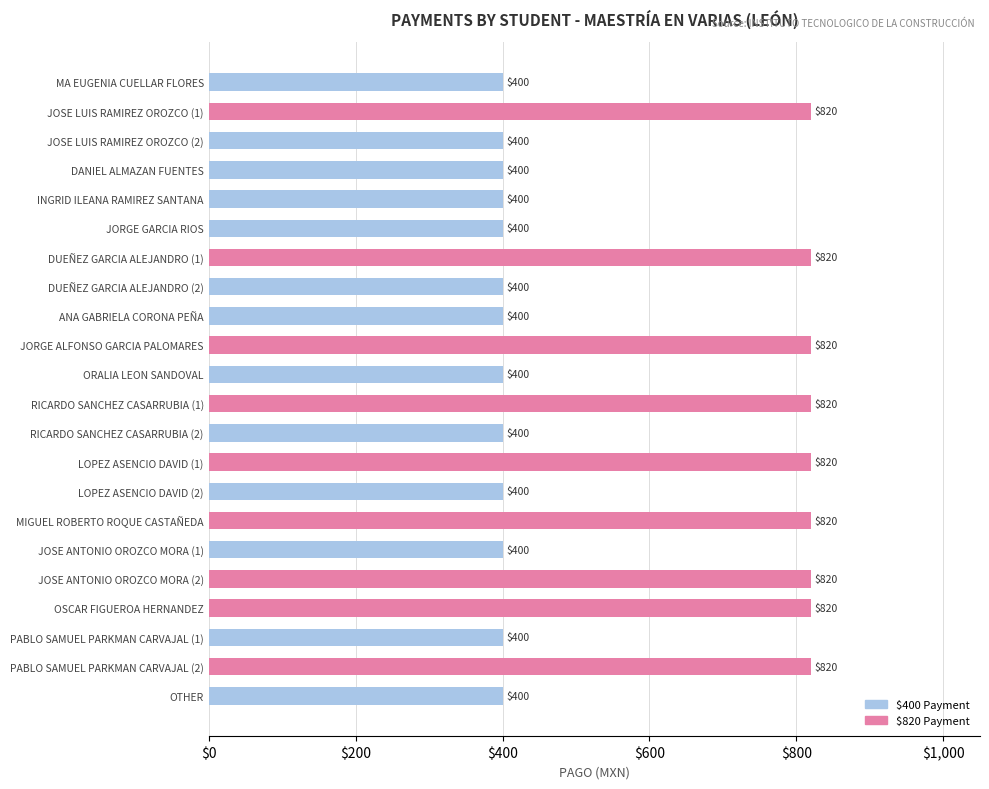

What is the minimum value shown in the chart?

400